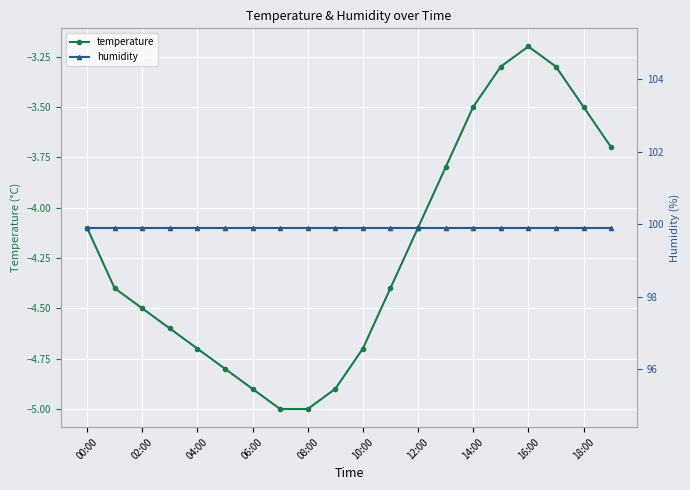

In temperature, how many points are higher than both neighbors (excluding endpoints)?

1